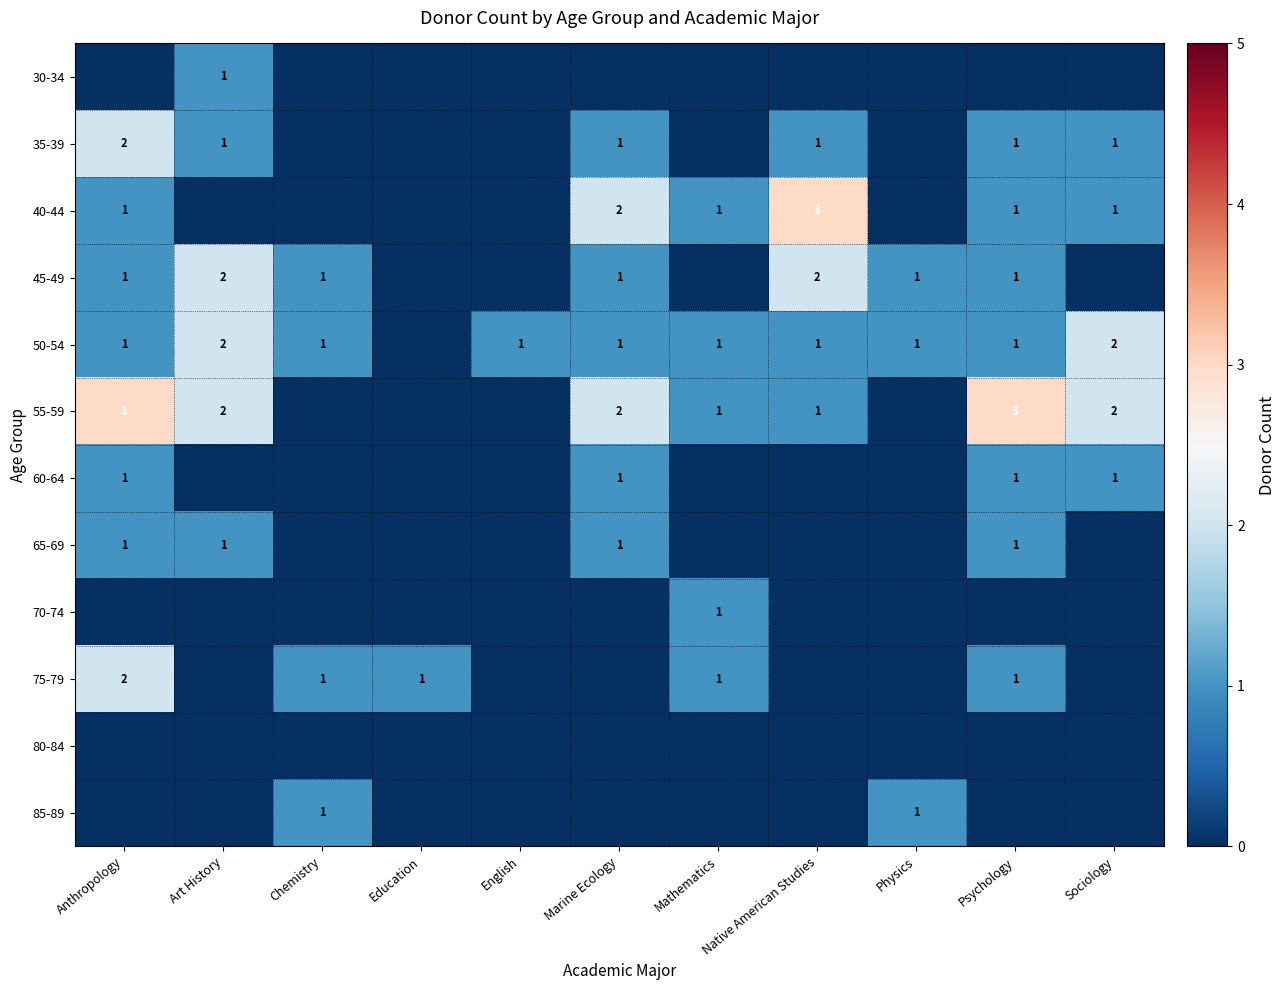

True or false: 50-54 has a value of 1 at English.

True